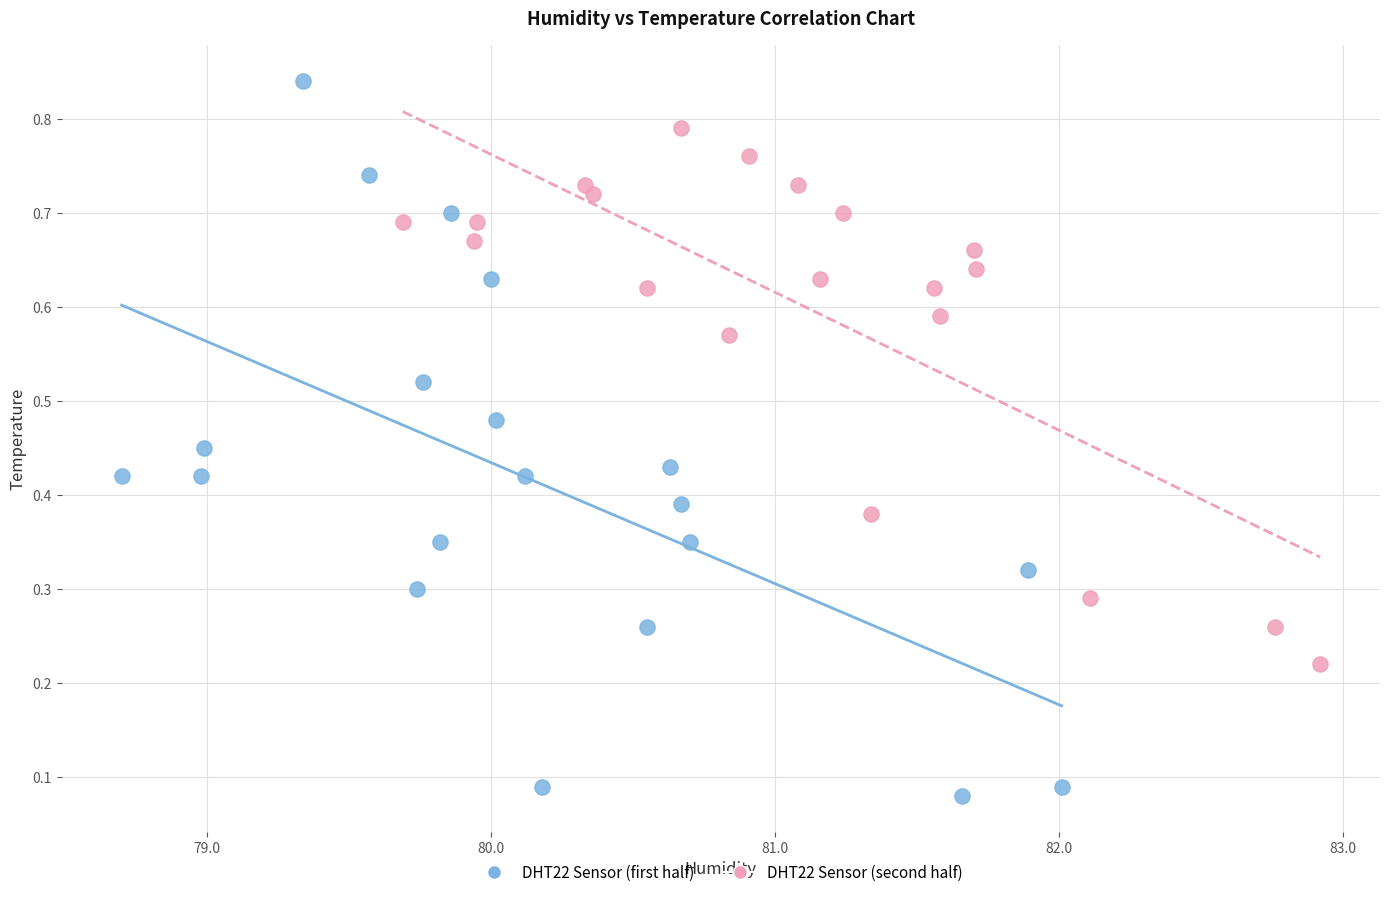

Which series reaches the minimum Y coordinate?

DHT22 Sensor (first half)